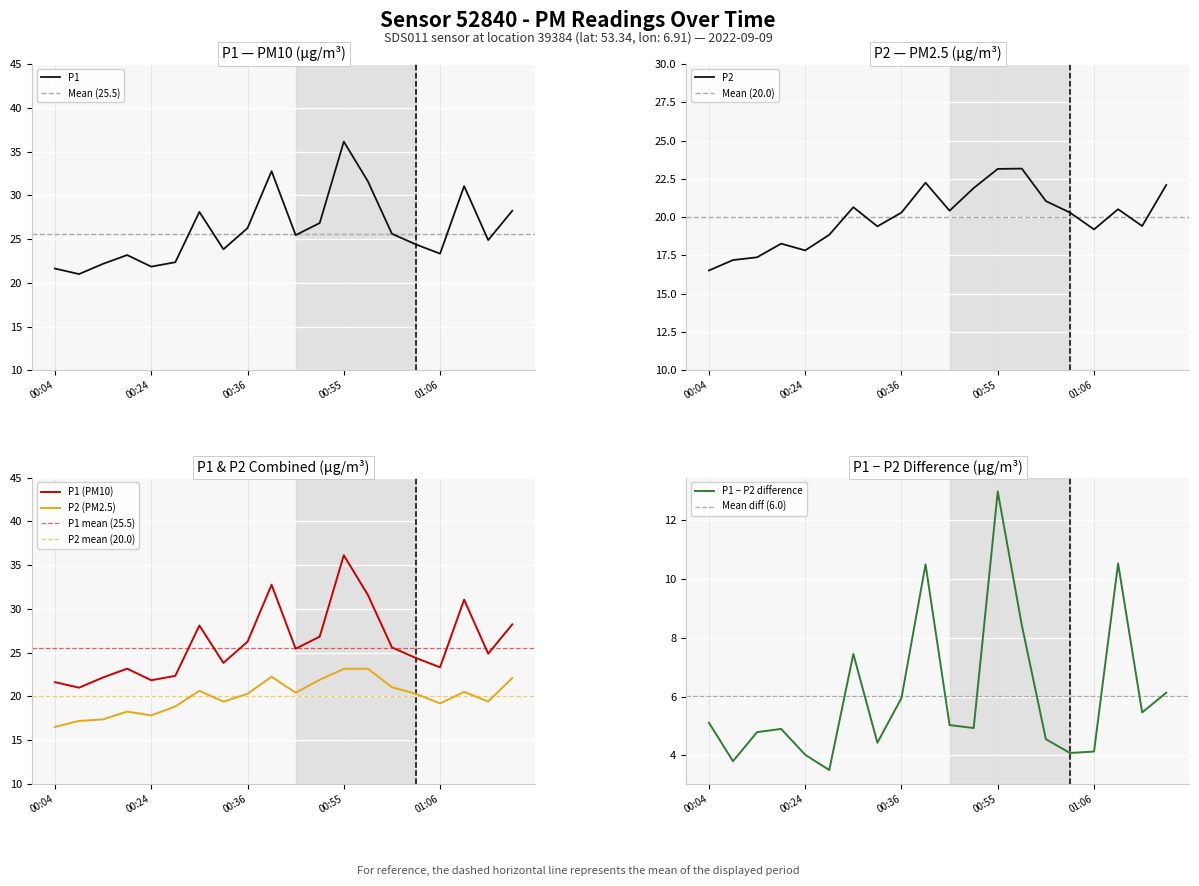

True or false: P1 has a value of 36.1 at 00:55.

True